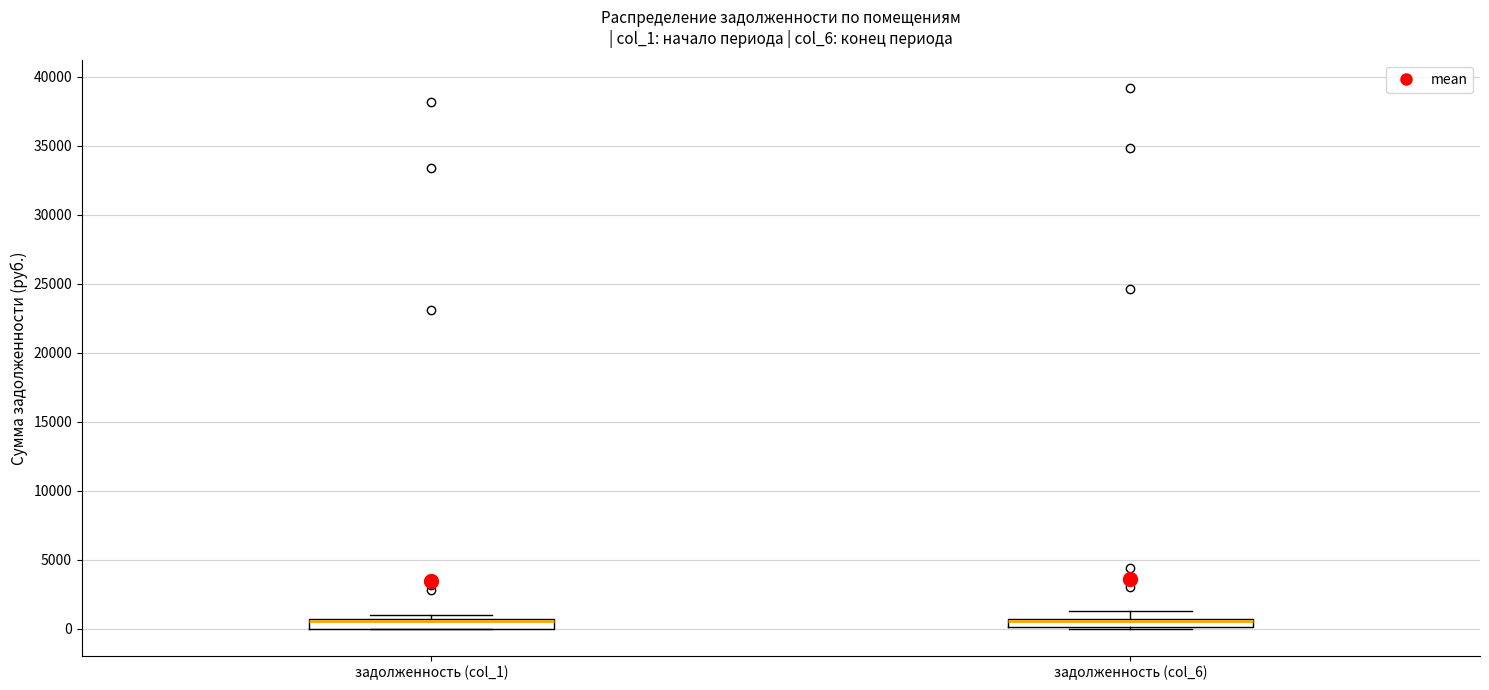

Where does the upper whisker of the box for задолженность (col_6) end on the y-axis? The values are not printed on the chart, so give them approximately, as read against the axis.

1500